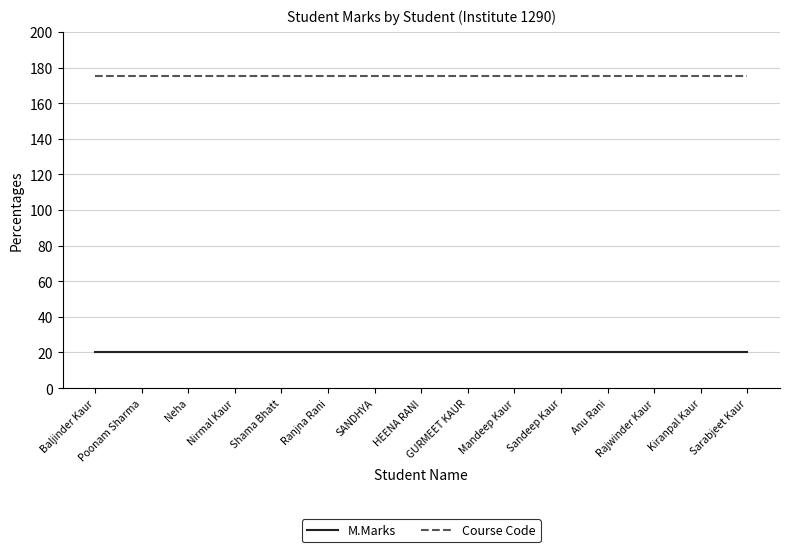

True or false: M.Marks and Course Code intersect in this chart.

False